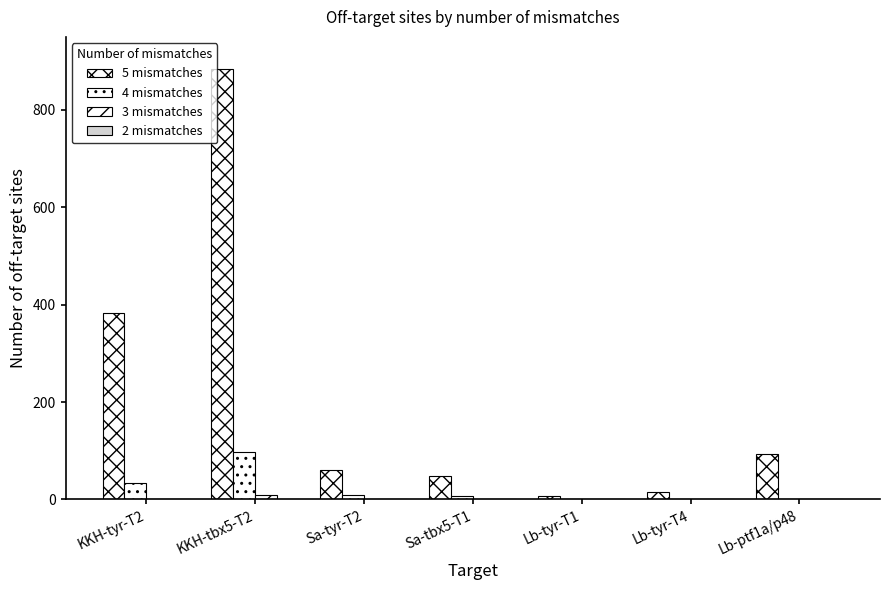

At which label is 5 mismatches closest to 446?

KKH-tyr-T2